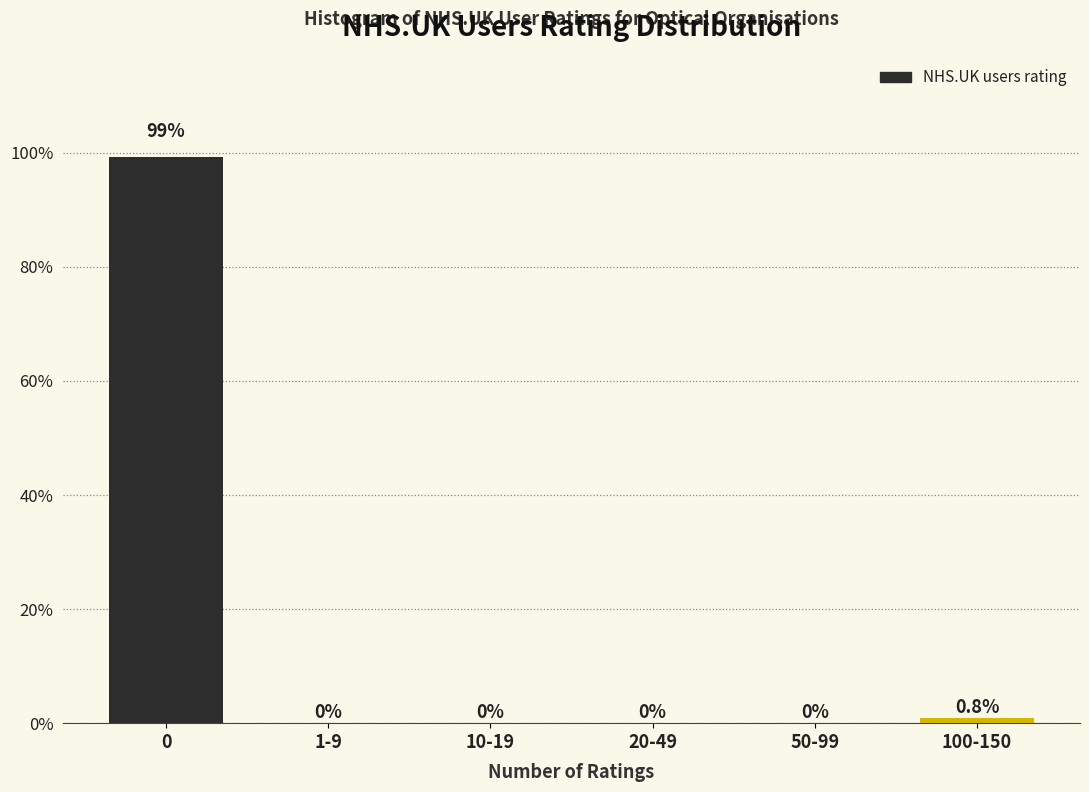

Reading right to left, transcribe all the data shown in this chart.

100-150=0.8	50-99=0.0	20-49=0.0	10-19=0.0	1-9=0.0	0=99.2